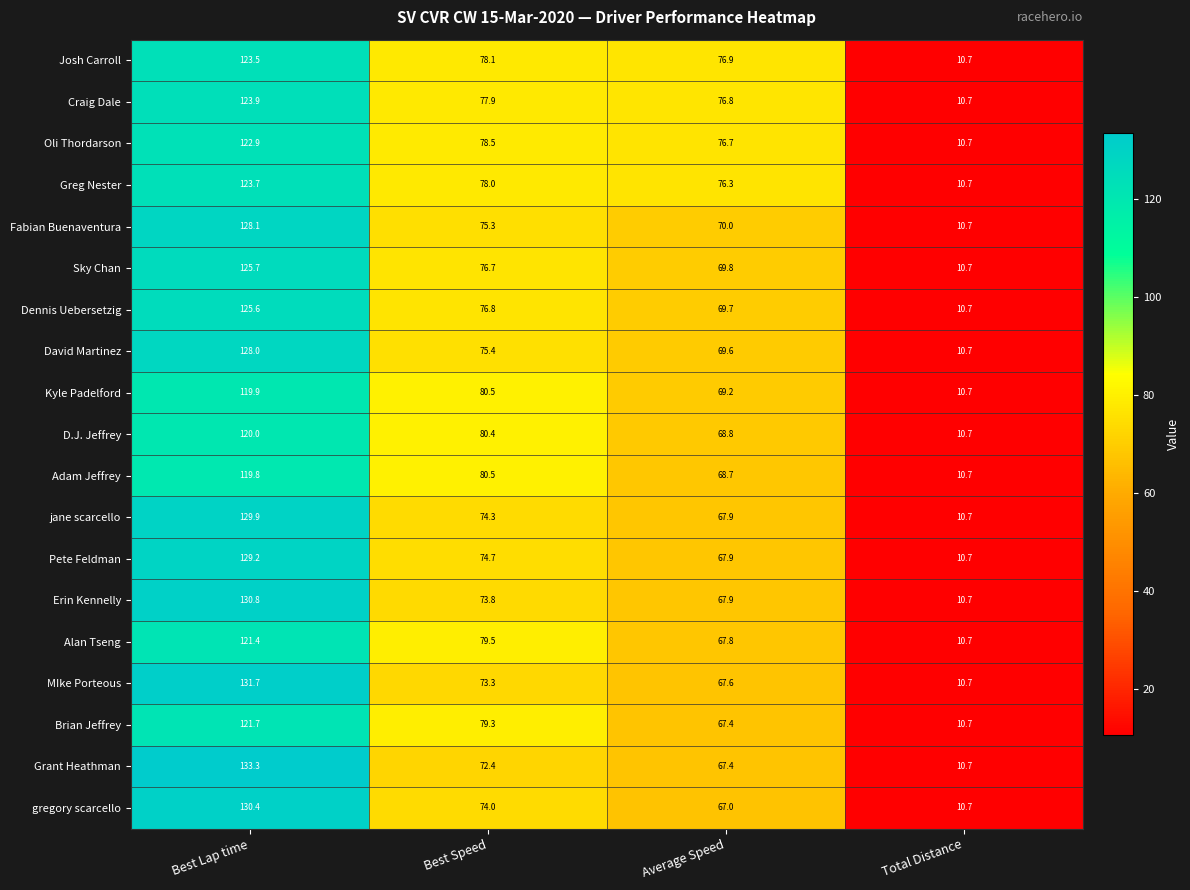

The value of Oli Thordarson at Total Distance is 10.7. True or false?

True